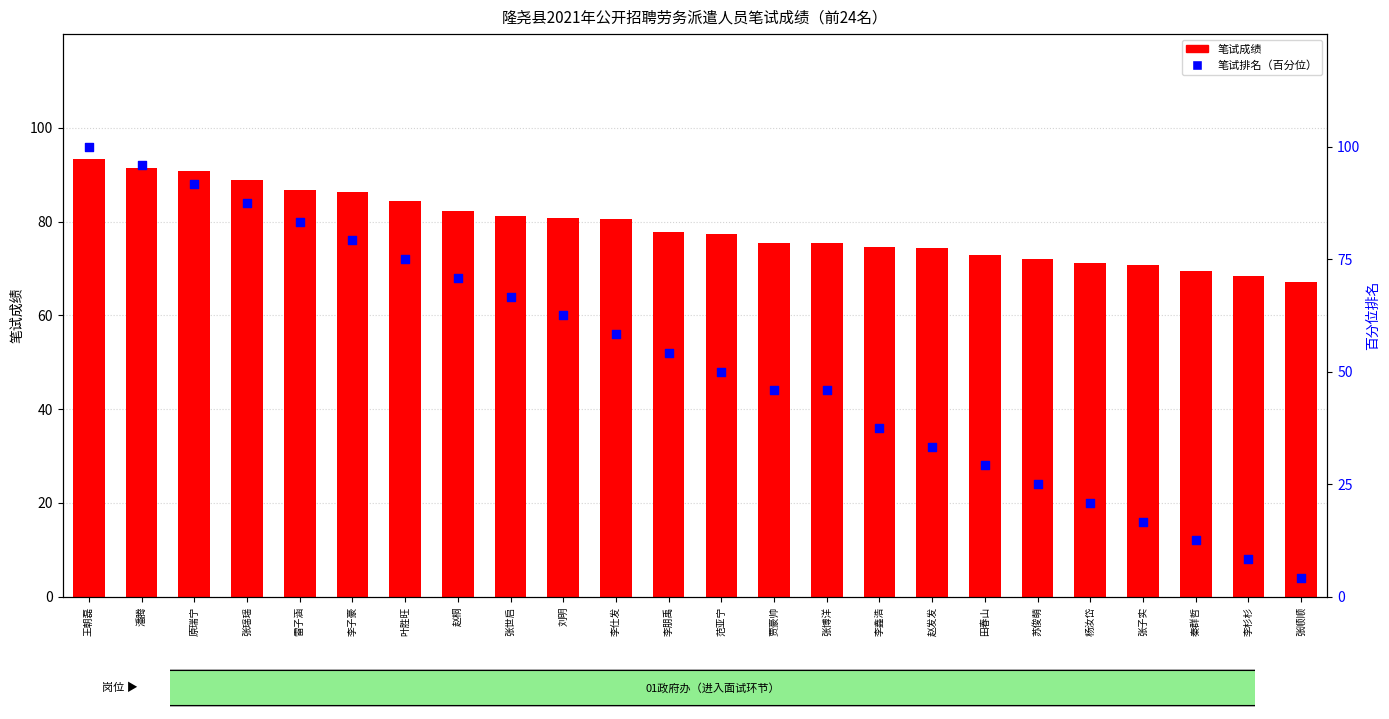

Which series reaches the maximum Y coordinate?

笔试排名（百分位）